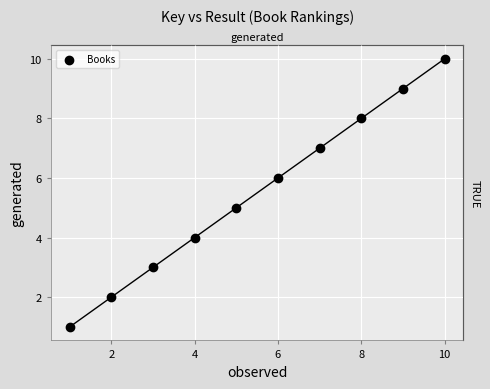

What is the average X value?

6